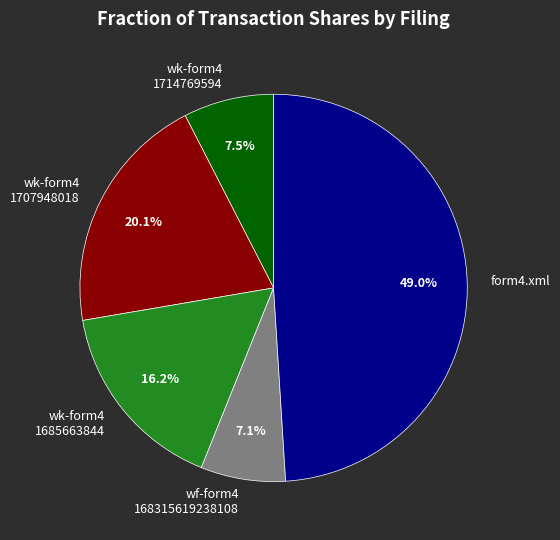

How much of the chart is everything except wk-form4 1707948018?

79.9%